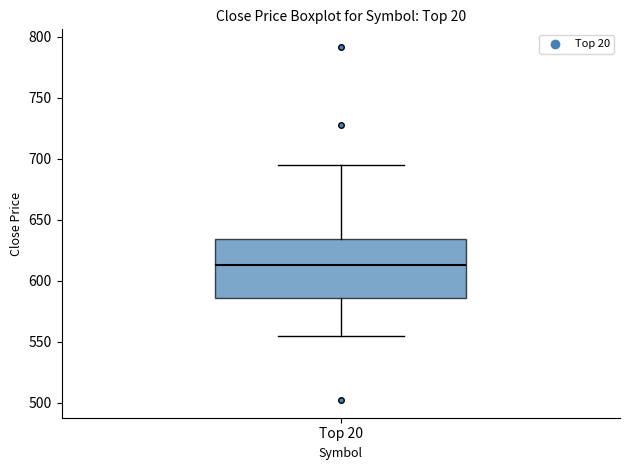

Where does the median line of the box for Top 20 sit on the y-axis? The values are not printed on the chart, so give them approximately, as read against the axis.

615